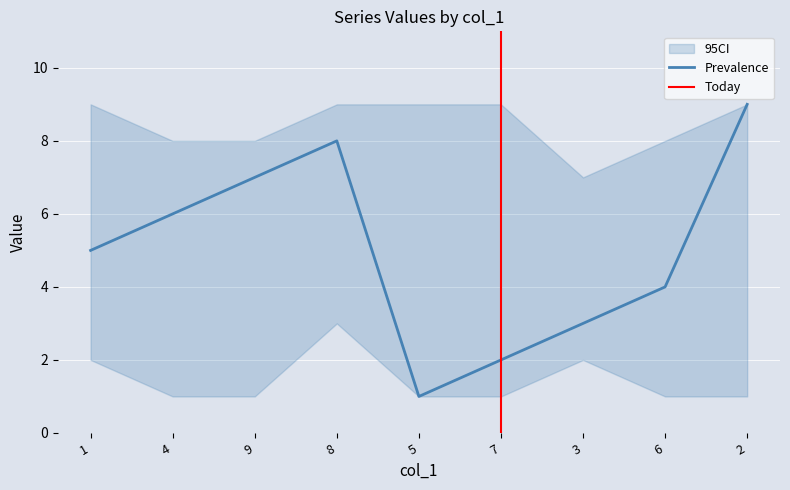

What is the label of the 7th point from the left?

3